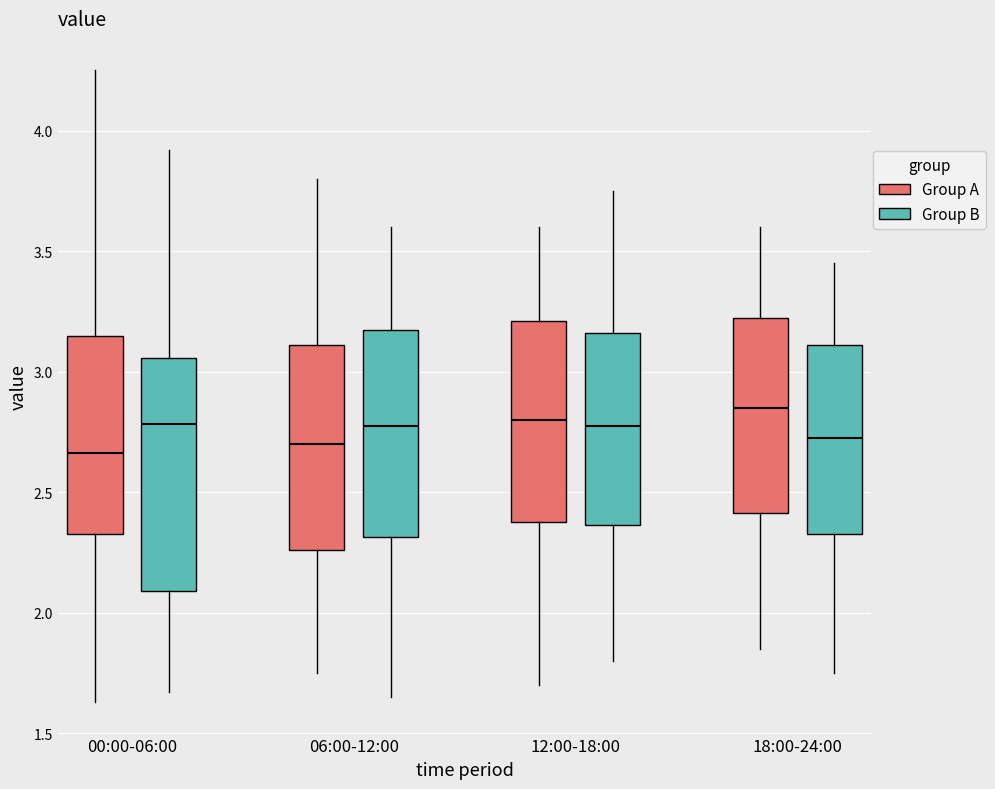

Reading left to right, transcribe this box plot: for each box, give where its median line is, the range the box spans, and where its two whiskers end, as read against the y-axis. The values are not printed on the chart, so give them approximately, as read against the axis.

00:00-06:00 (Group A): median 2.65, box 2.35 to 3.15, whiskers 1.65 to 4.25
00:00-06:00 (Group B): median 2.80, box 2.10 to 3.05, whiskers 1.65 to 3.90
06:00-12:00 (Group A): median 2.70, box 2.25 to 3.10, whiskers 1.75 to 3.80
06:00-12:00 (Group B): median 2.80, box 2.30 to 3.20, whiskers 1.65 to 3.60
12:00-18:00 (Group A): median 2.80, box 2.40 to 3.20, whiskers 1.70 to 3.60
12:00-18:00 (Group B): median 2.80, box 2.35 to 3.15, whiskers 1.80 to 3.75
18:00-24:00 (Group A): median 2.85, box 2.40 to 3.25, whiskers 1.85 to 3.60
18:00-24:00 (Group B): median 2.75, box 2.35 to 3.10, whiskers 1.75 to 3.45